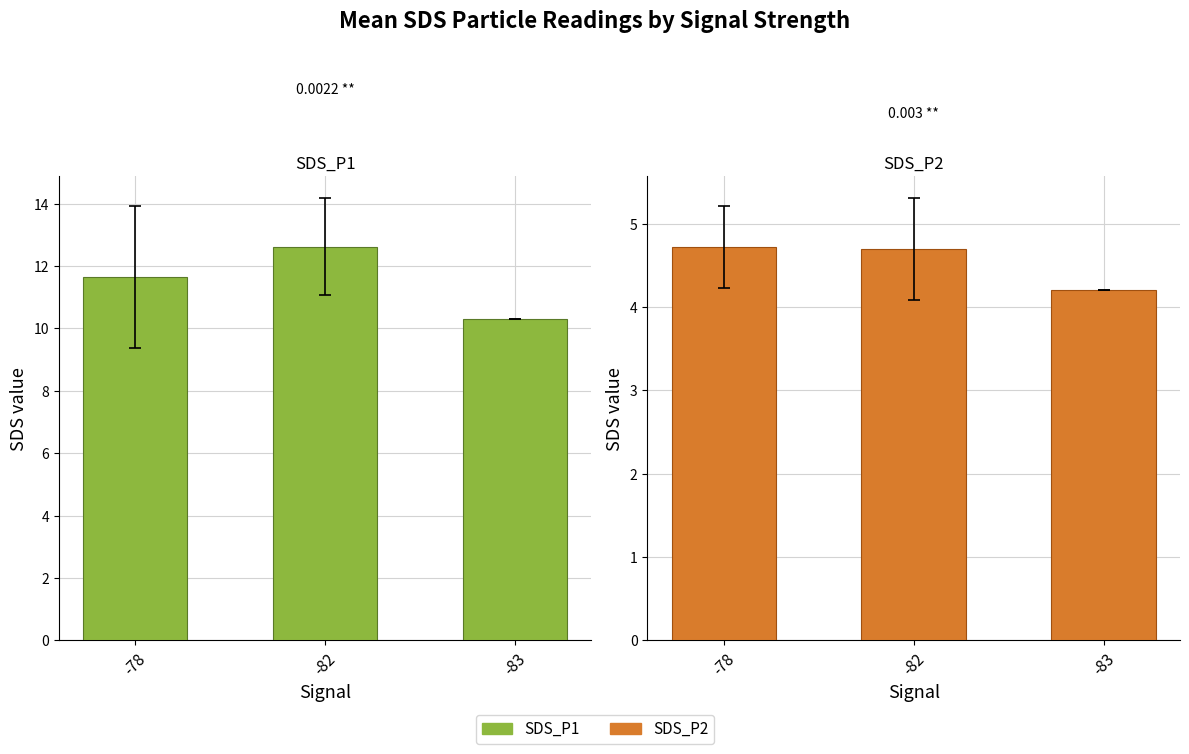

The SDS_P1 series shows 3.3 at -82. True or false?

False